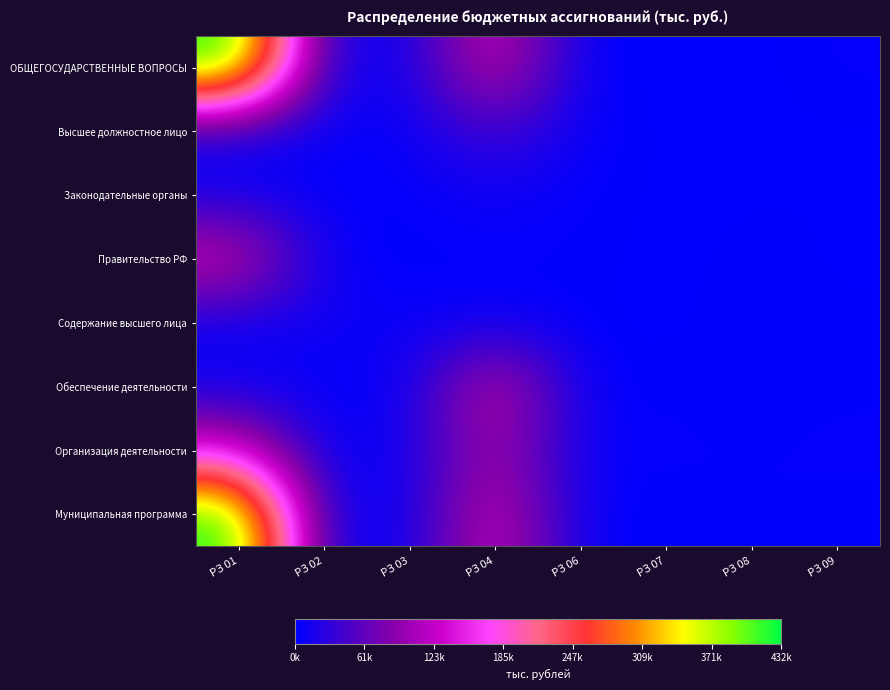

What is the total value across all series at РЗ 07?

12403.2